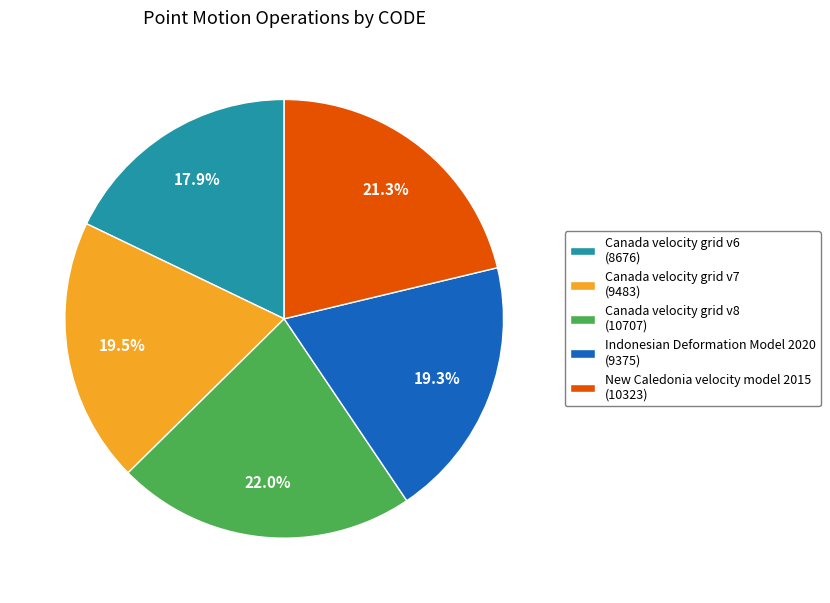

To the nearest percent, what is the difference between the Canada velocity grid v7 and New Caledonia velocity model 2015 slice percentages?

2%